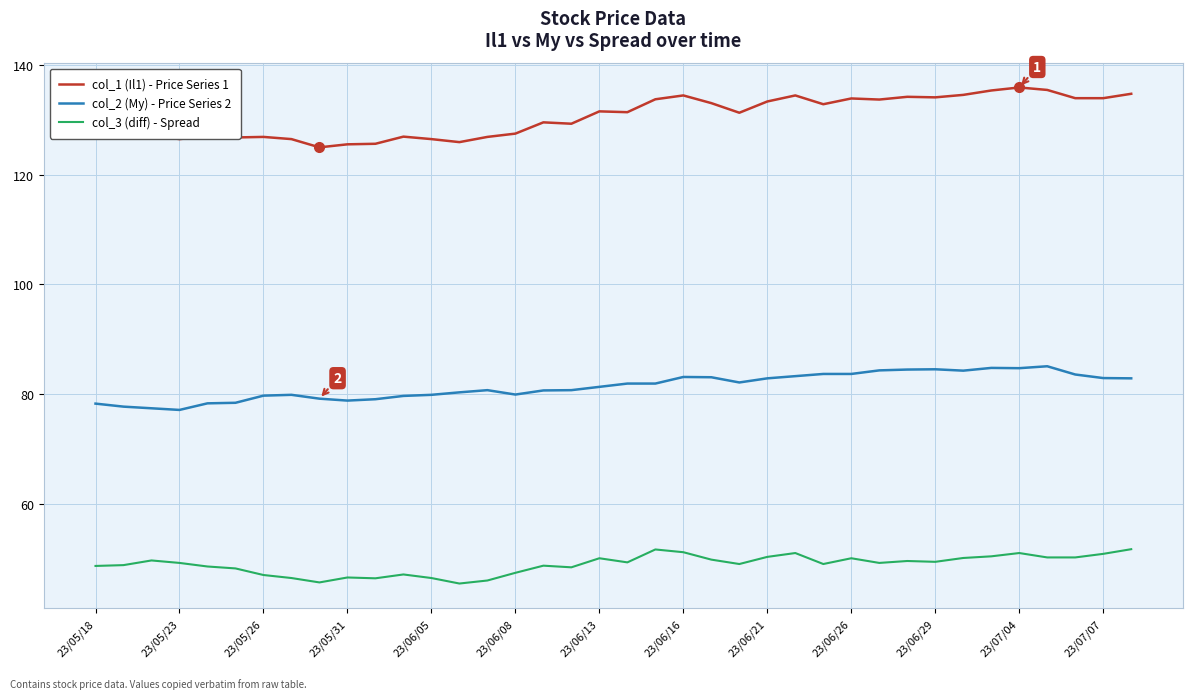

Which series has the largest total across all categories?

col_1 (Il1) - Price Series 1